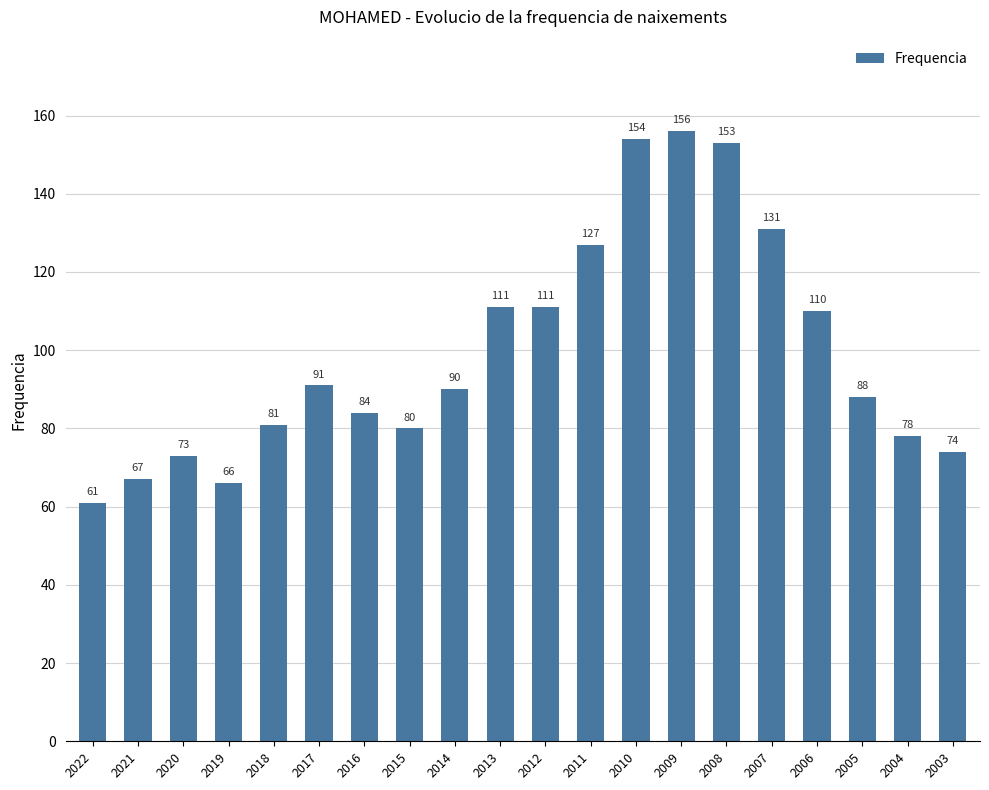

Which label corresponds to the smallest value in the chart?

2022